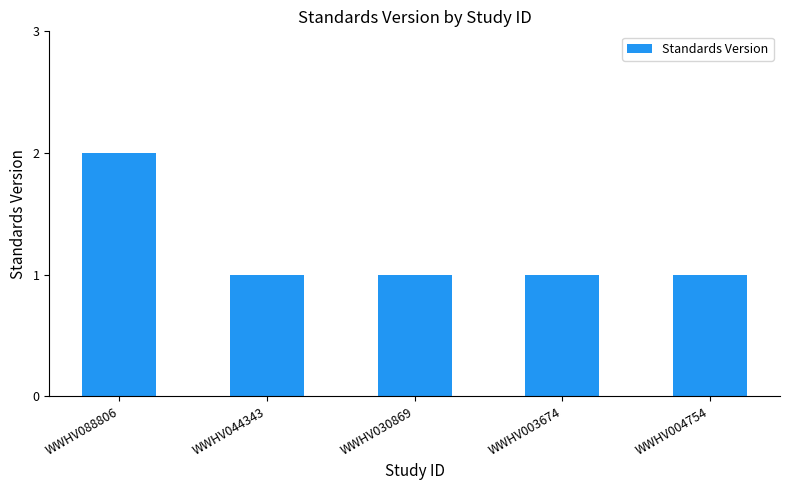

Reading right to left, extract all data points from this chart.

WWHV004754=1	WWHV003674=1	WWHV030869=1	WWHV044343=1	WWHV088806=2